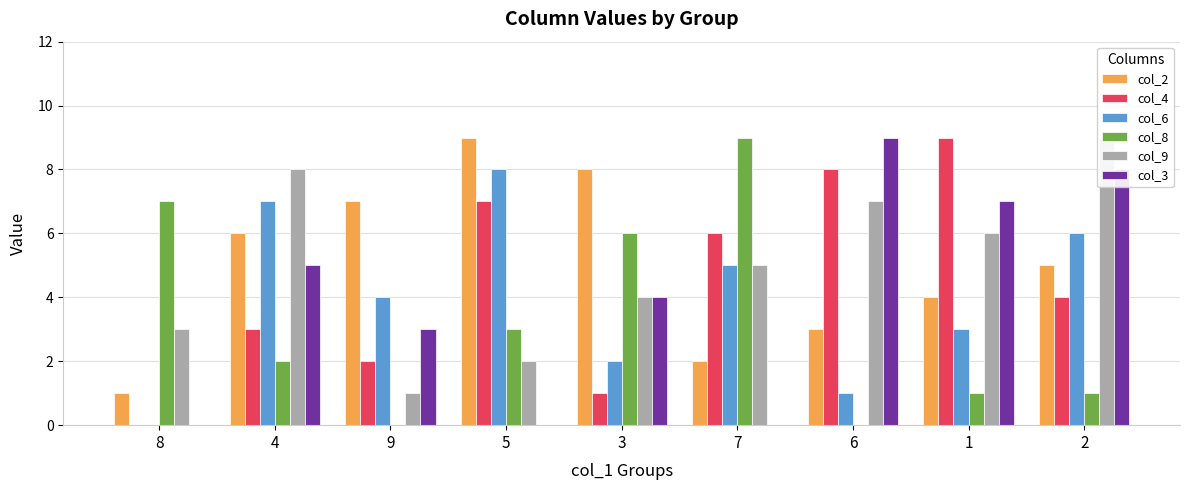

Rank the series at 2 from lowest to highest value.

col_8, col_4, col_2, col_6, col_3, col_9